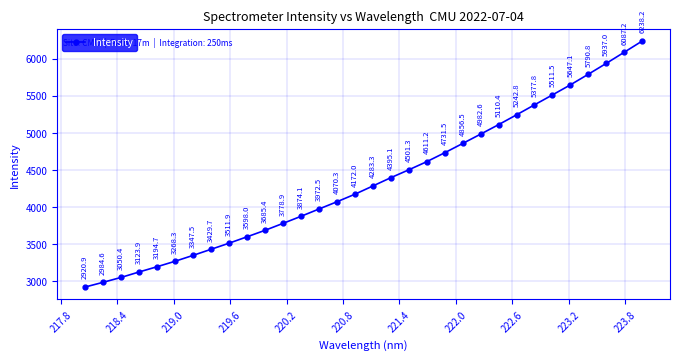

What is the value of the 26th point from the left?

5377.8